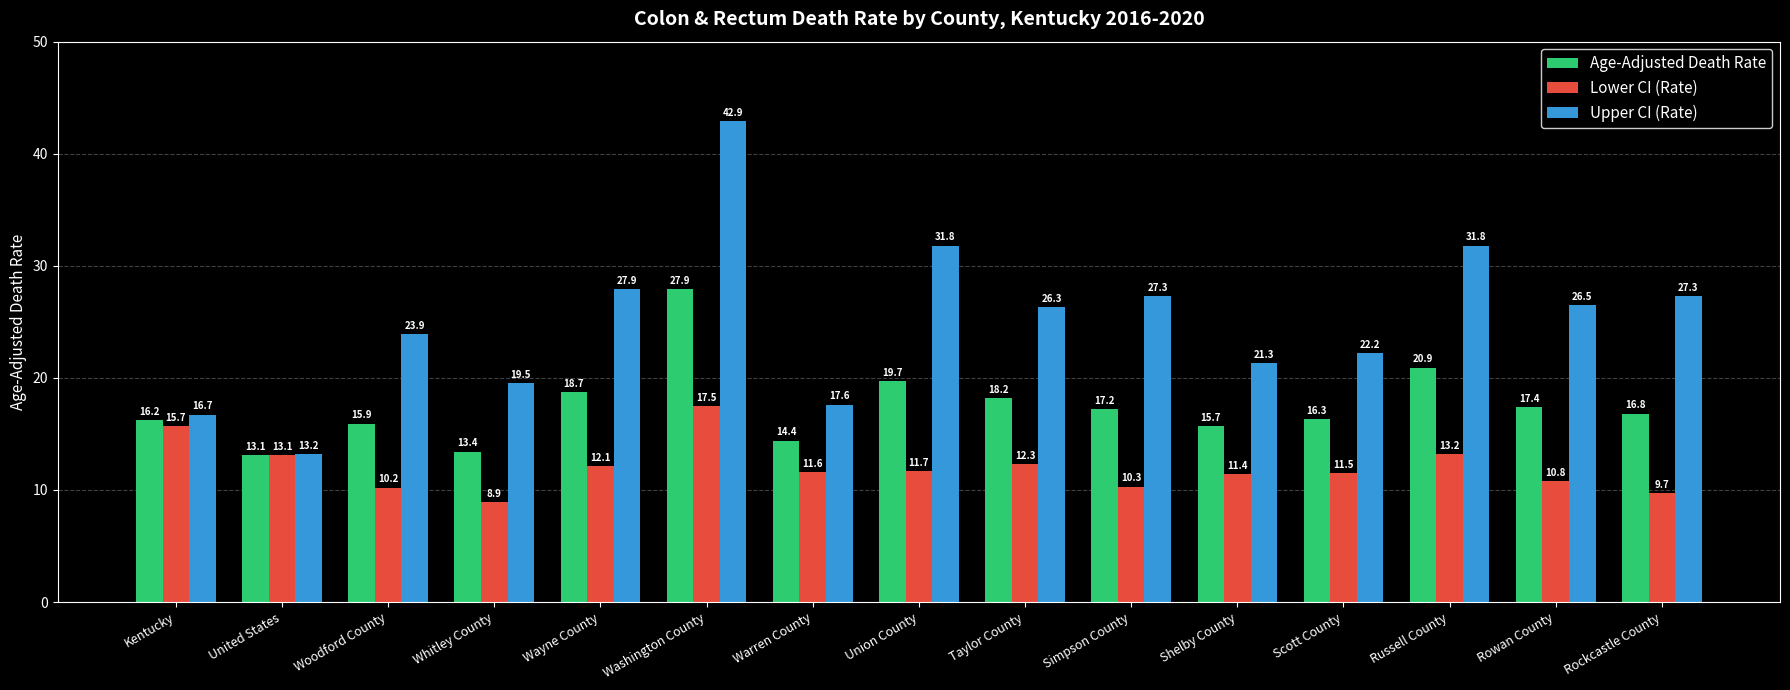

What is the sum of the Lower CI (Rate) values at Simpson County and United States?

23.4